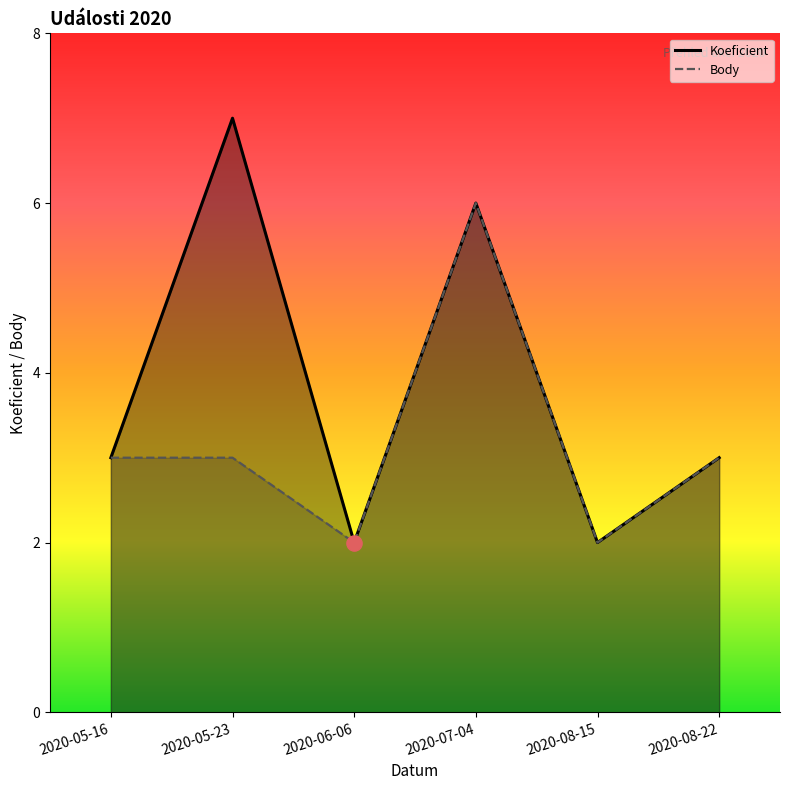

Which series has the widest spread of Y values?

Koeficient